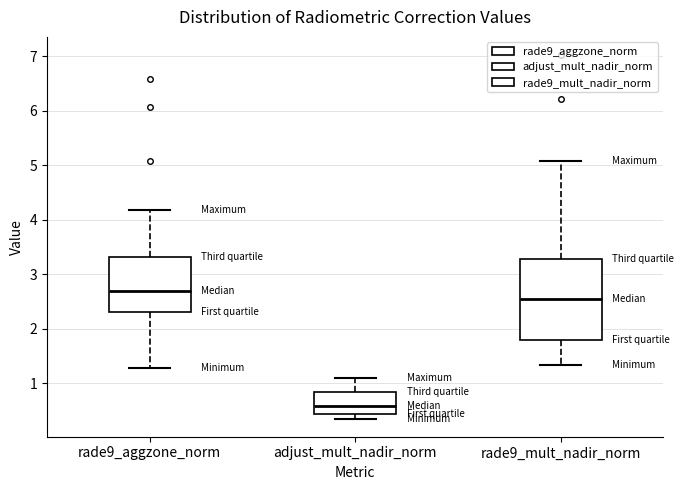

Which box is the tallest, from its lower edge to its upper edge?

rade9_mult_nadir_norm